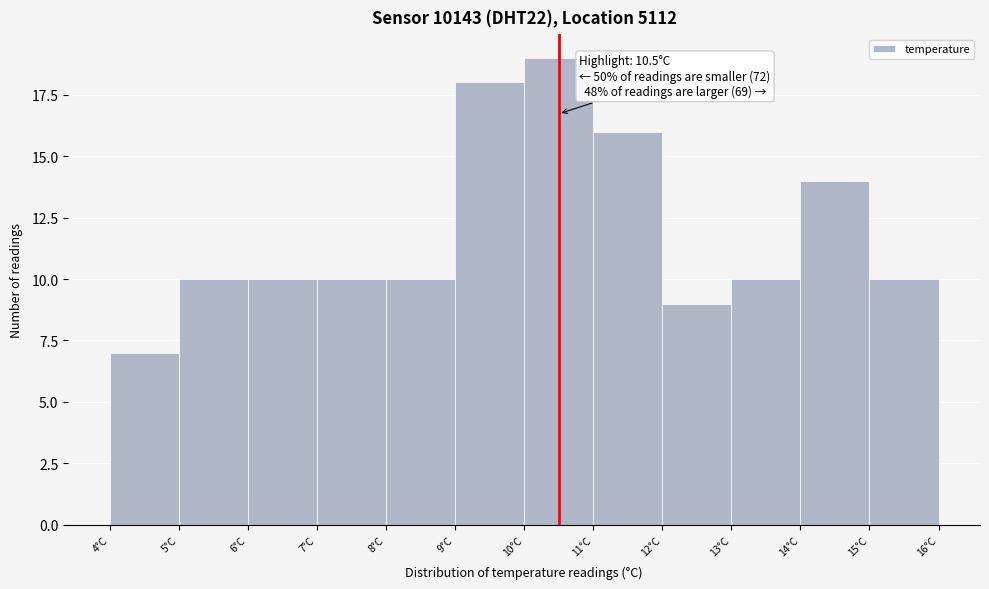

Which range on the x-axis has the tallest bar?

10 to 11